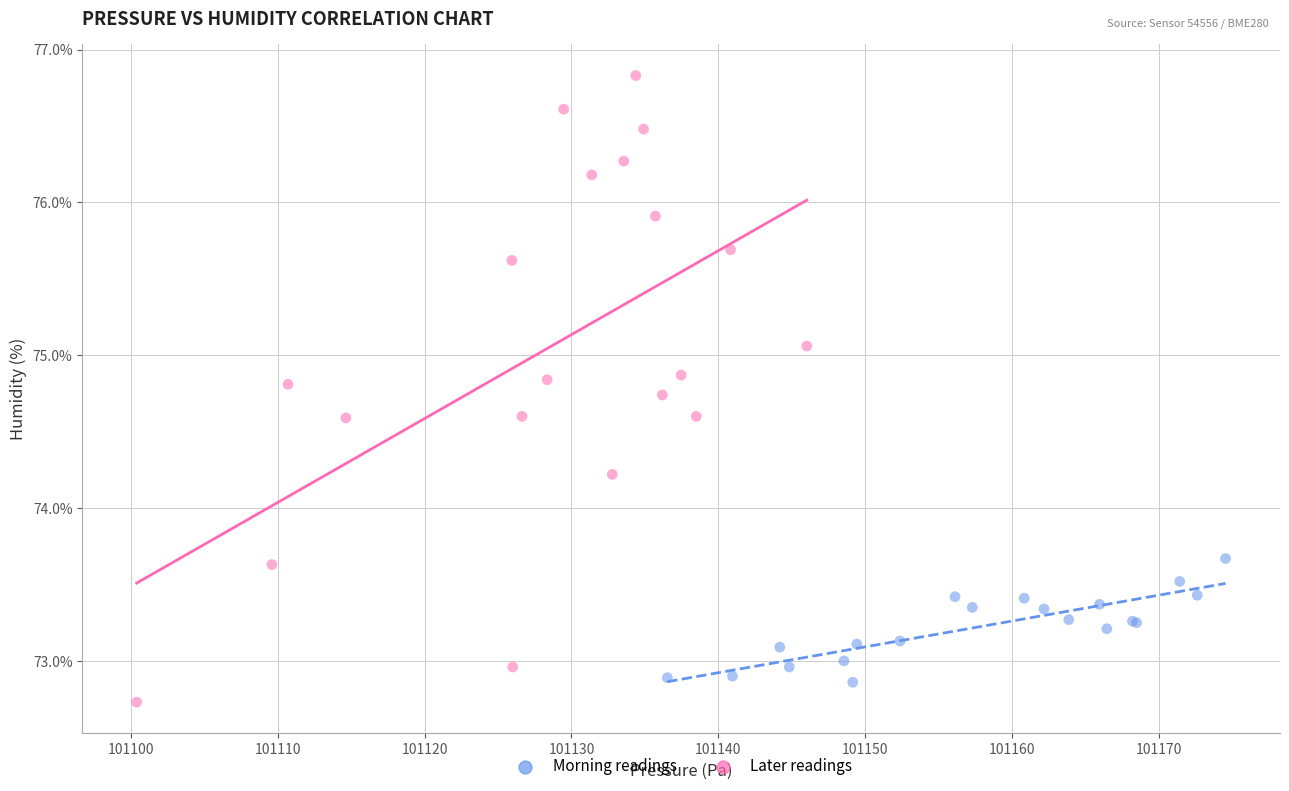

Which series has the largest Y range (max minus min)?

Later readings